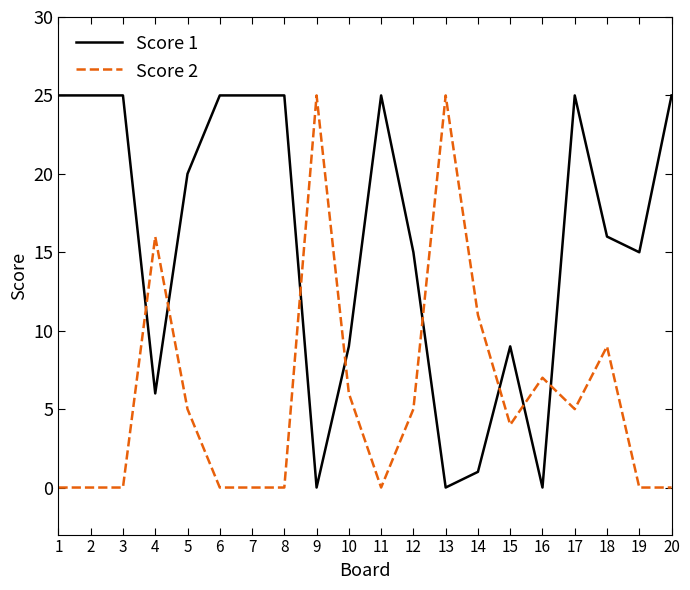

The value of Score 2 at 7 is 13. True or false?

False